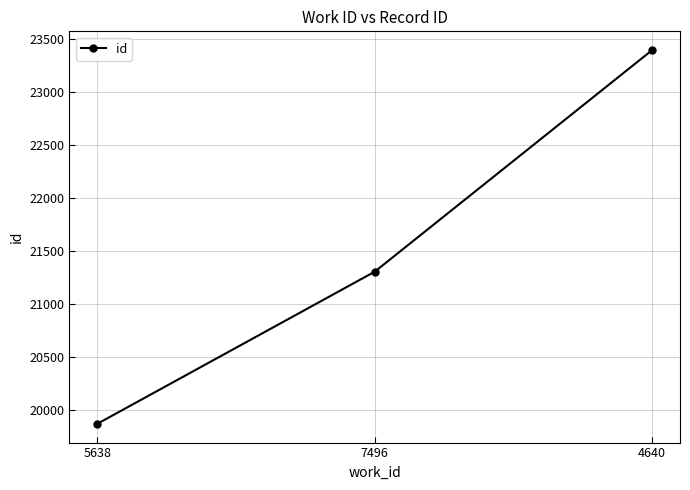

Reading left to right, what are all the values shown in this chart?

5638=19872	7496=21307	4640=23397